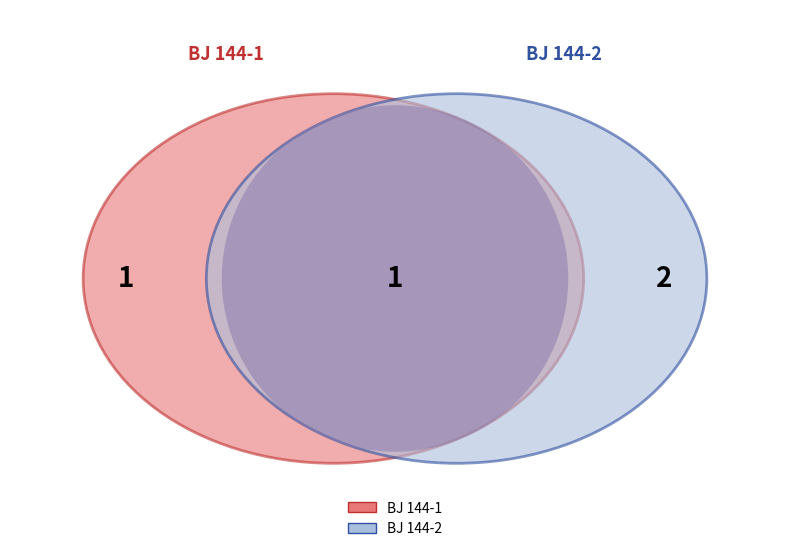

Which has a higher value, BJ 144-1 or BJ 144-2?

BJ 144-2